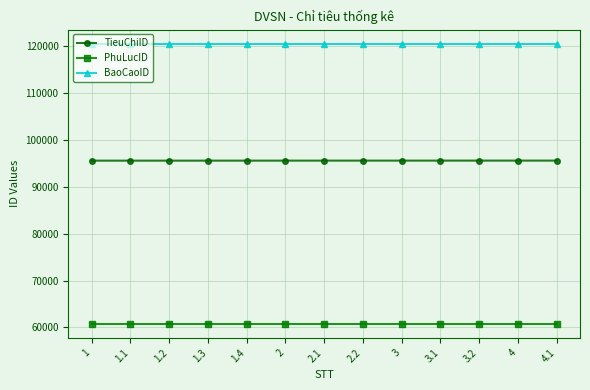

Rank the series by their maximum value, from lowest to highest.

PhuLucID, TieuChiID, BaoCaoID